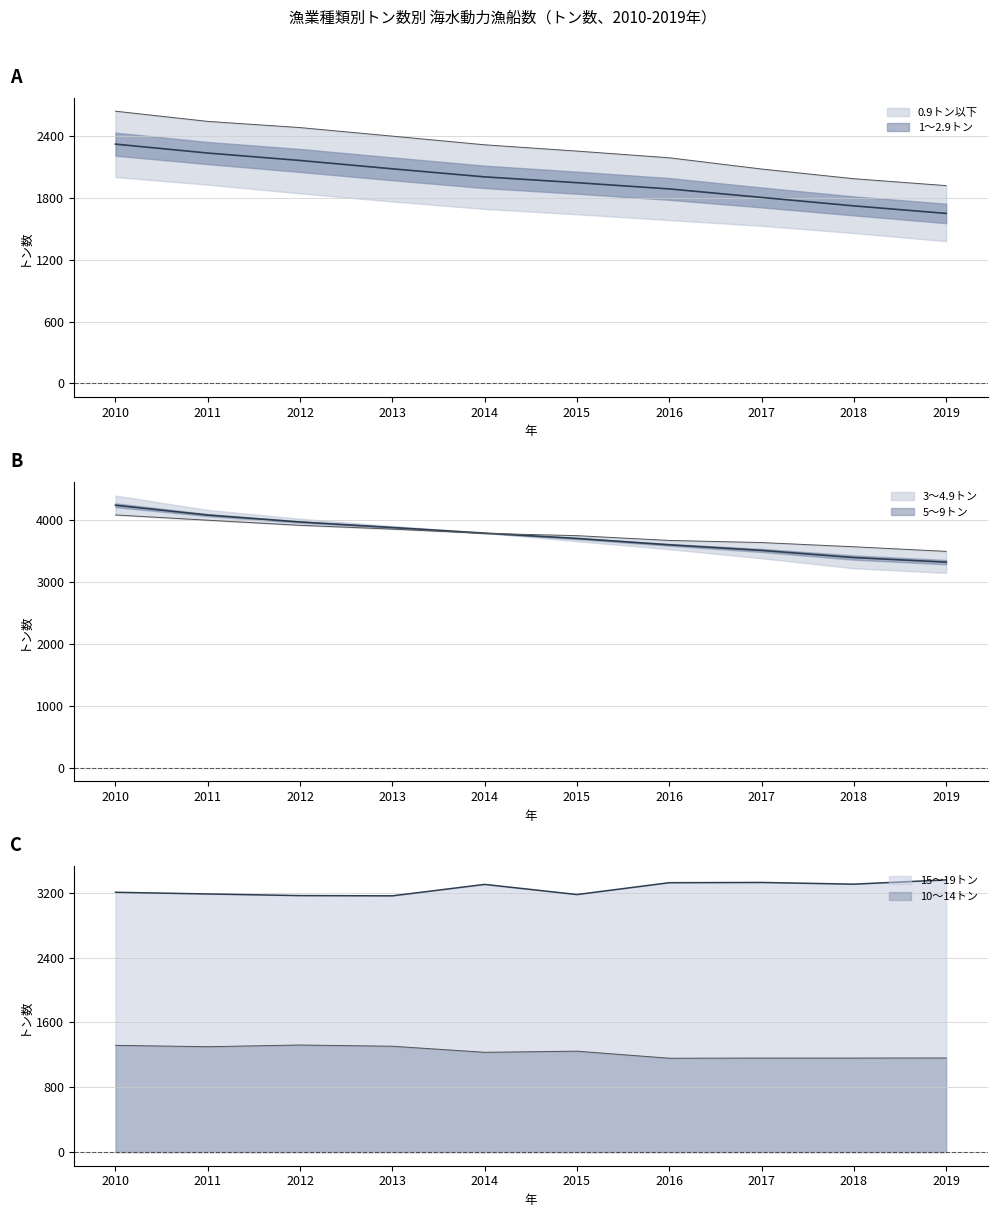

Which series changed the most between 2016 and 2017?

1～2.9トン